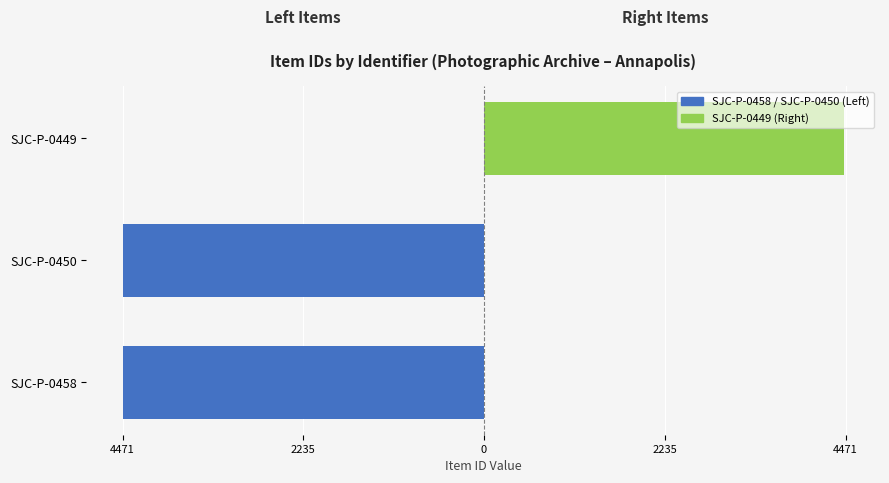

Rank the series by their maximum value, from highest to lowest.

SJC-P-0449, SJC-P-0458 / SJC-P-0450